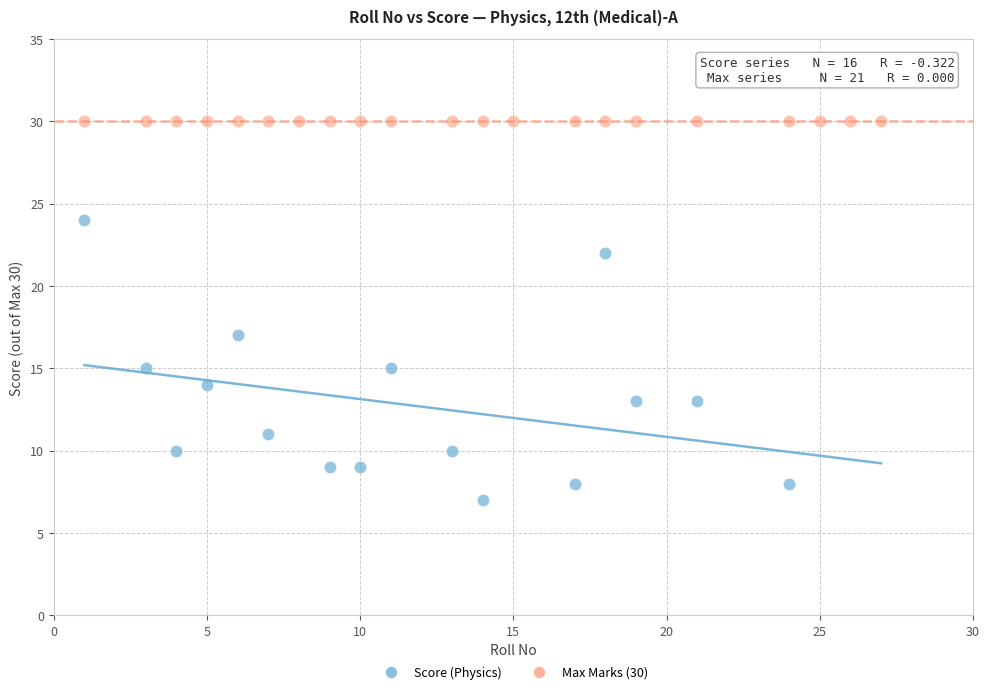

Which series reaches the maximum Y coordinate?

Max Marks (30)